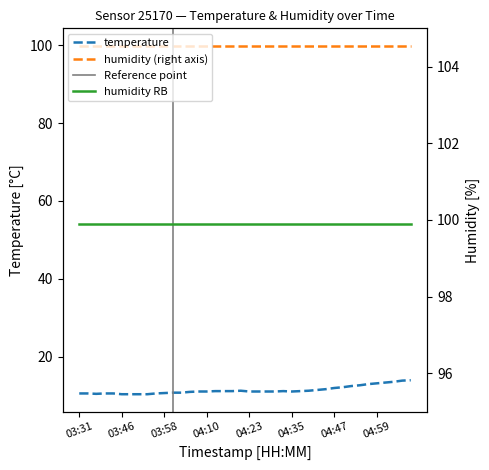

What is the label of the 28th point from the right?

04:03